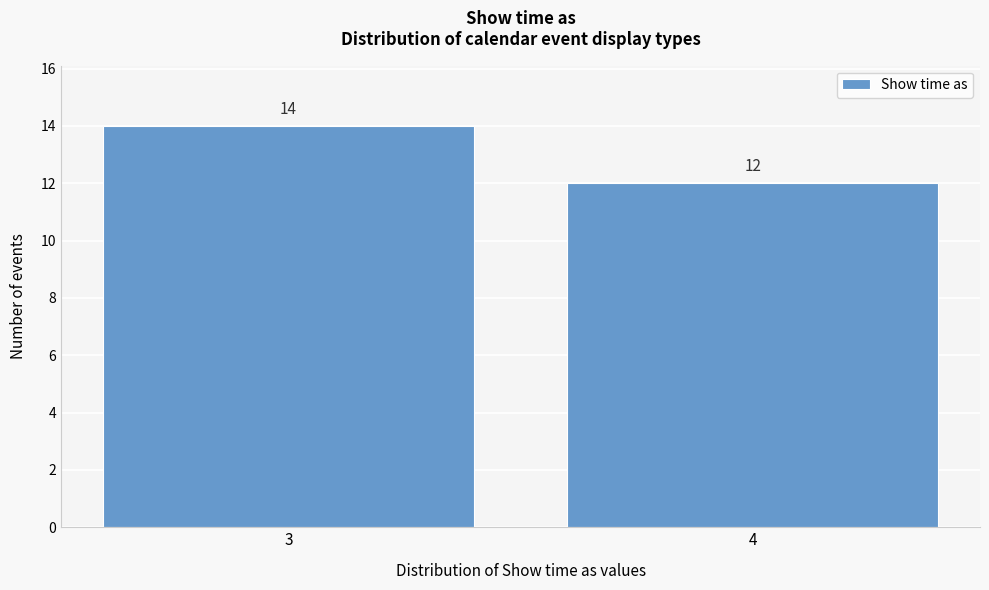

Reading right to left, what are all the values shown in this chart?

12	14